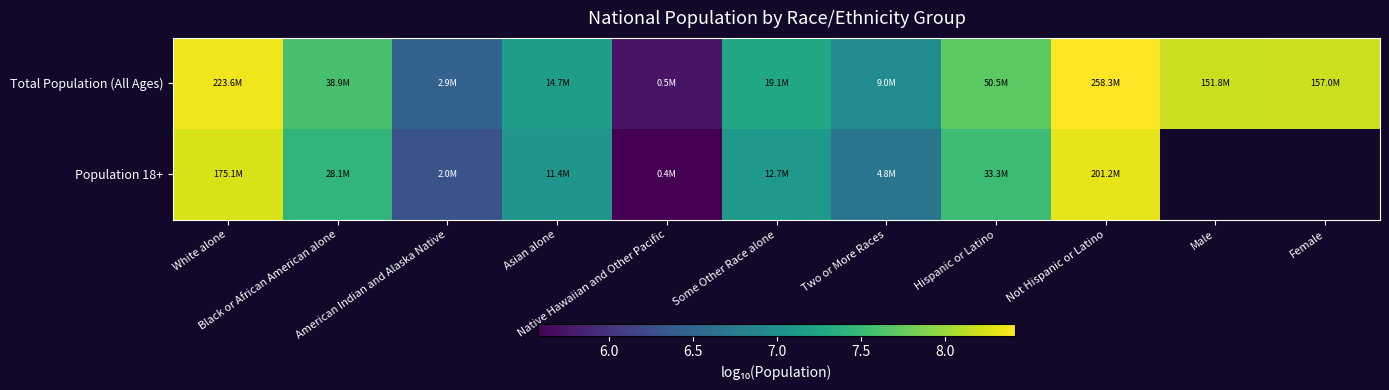

What is the difference between the maximum and minimum values in the Population 18+ series?

2.7